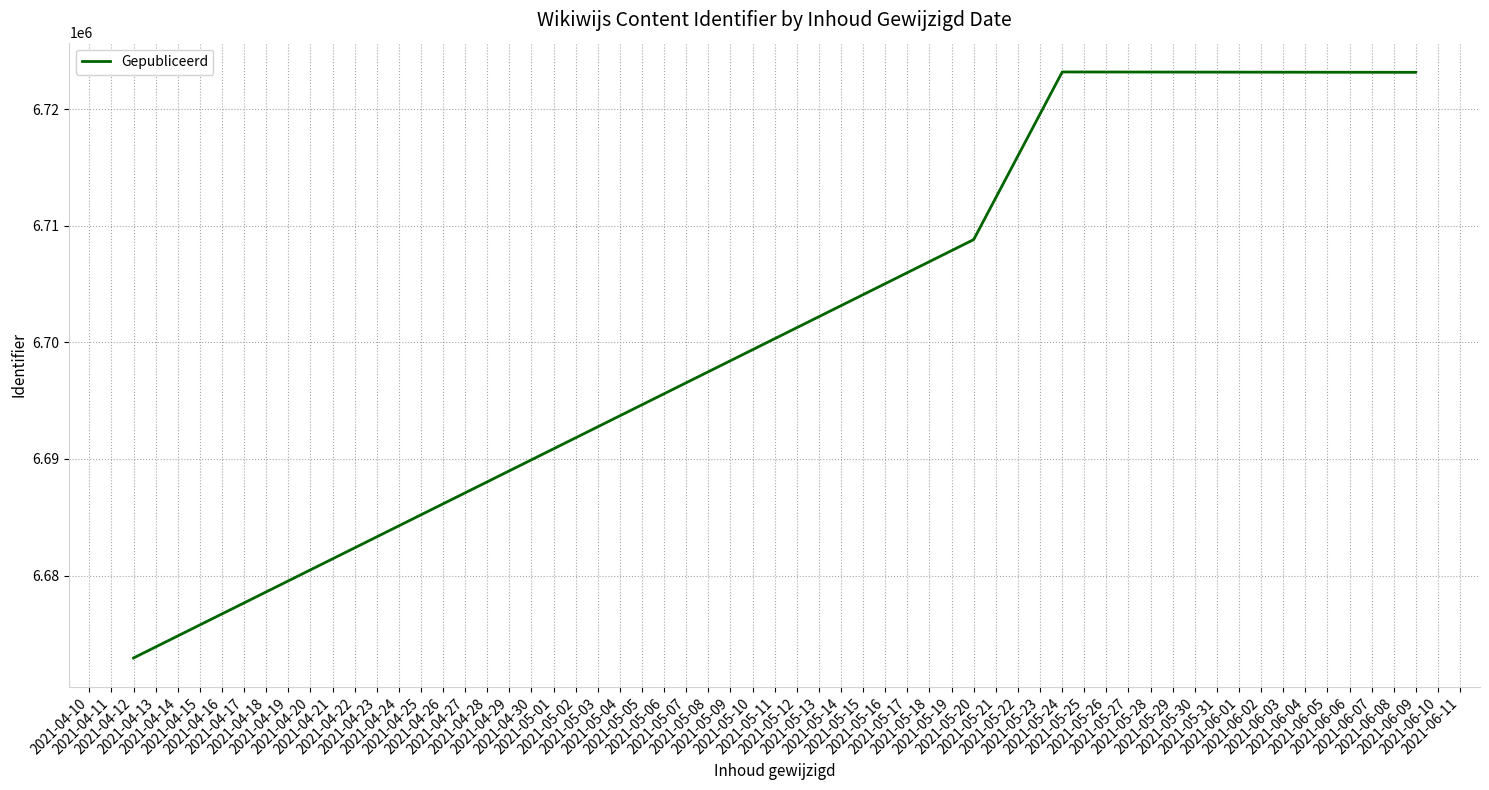

What is the smallest value displayed?

6672938